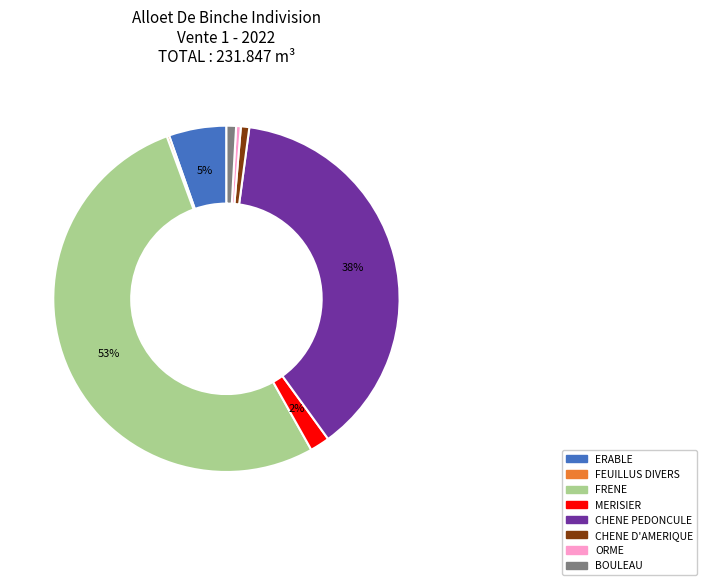

Which has a higher value, ERABLE or ORME?

ERABLE